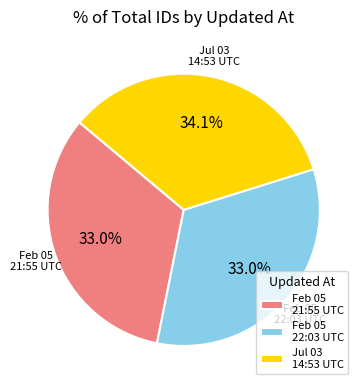

What is the largest slice in the pie chart?

Jul 03 14:53 UTC